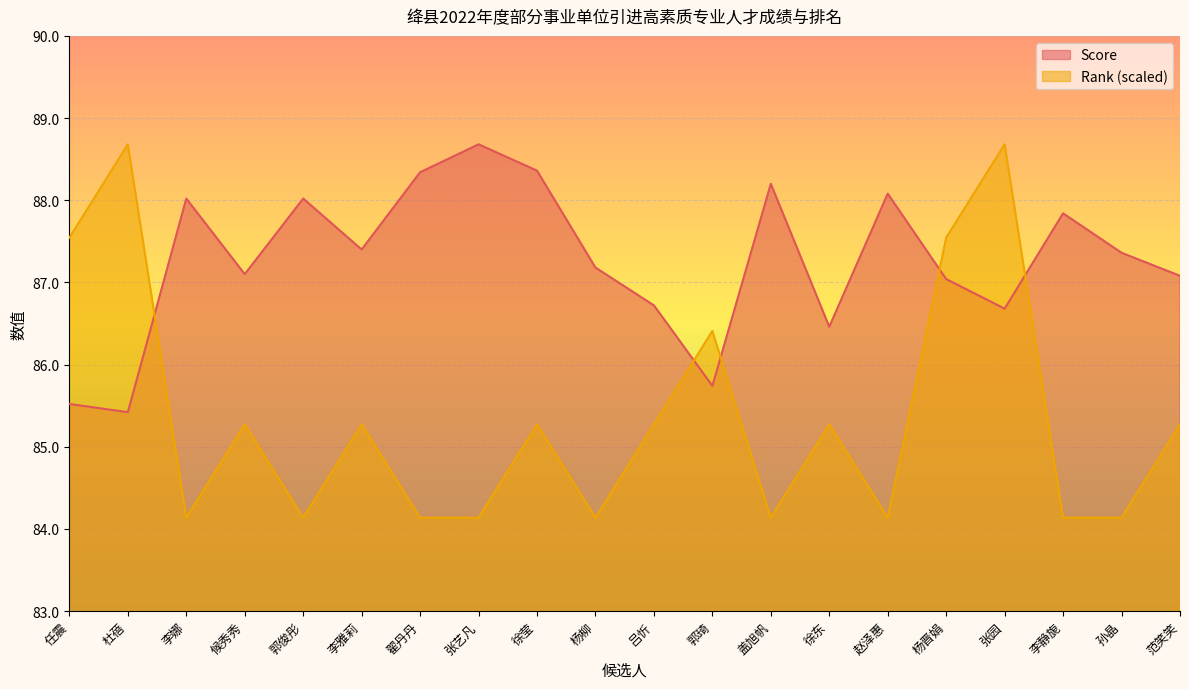

Rank the series by their maximum value, from highest to lowest.

Score, Rank